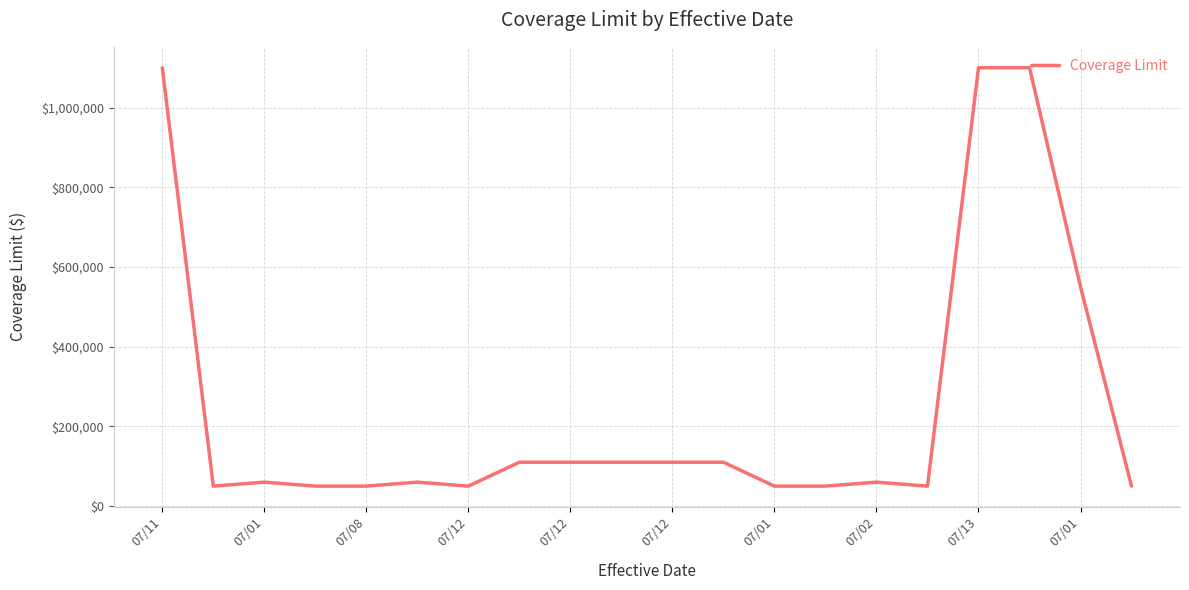

What is the difference between the maximum and minimum values?

1050000